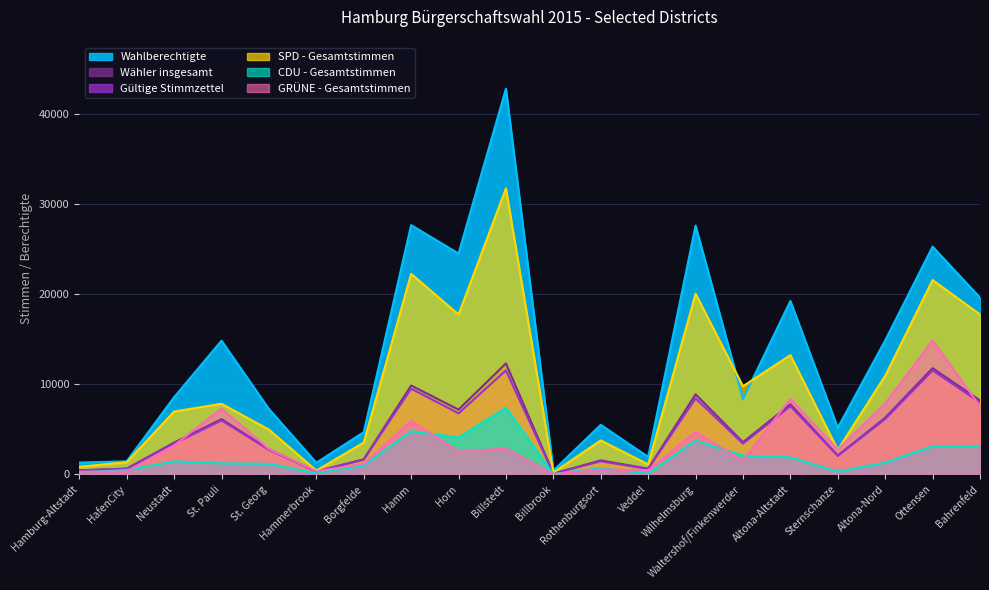

Which category has the lowest value across all series?

Billbrook